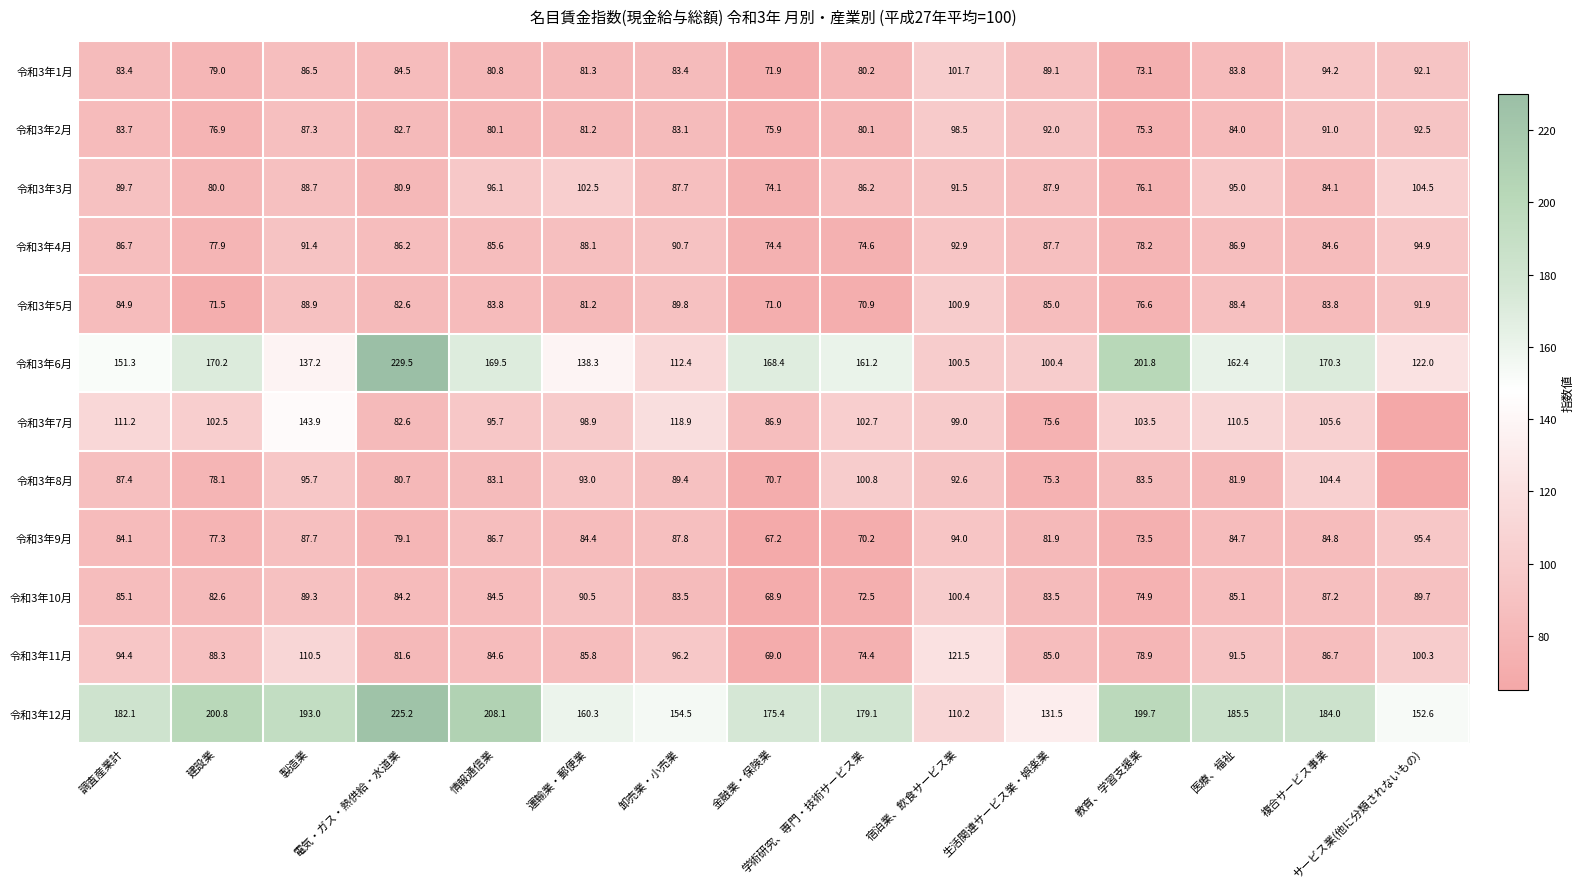

Which has a higher value, 運輸業・郵便業 or 生活関連サービス業・娯楽業?

生活関連サービス業・娯楽業